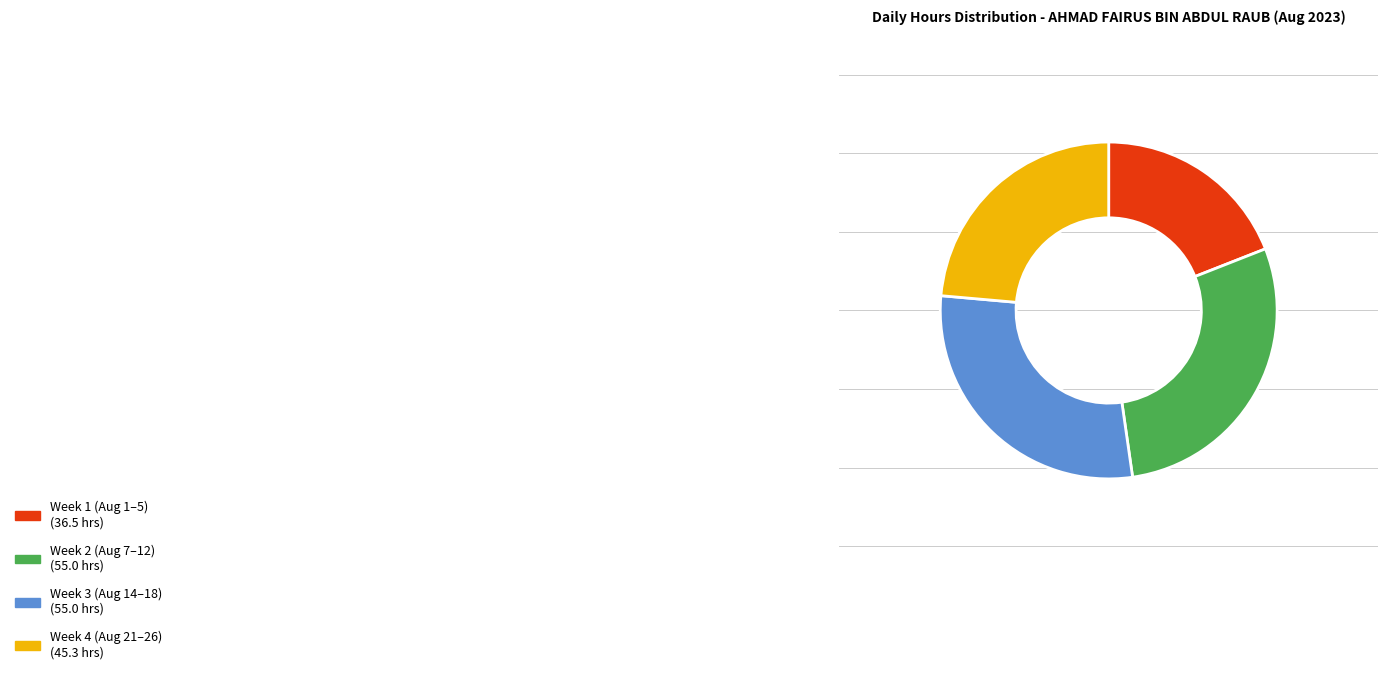

Is there a majority slice in this chart?

No